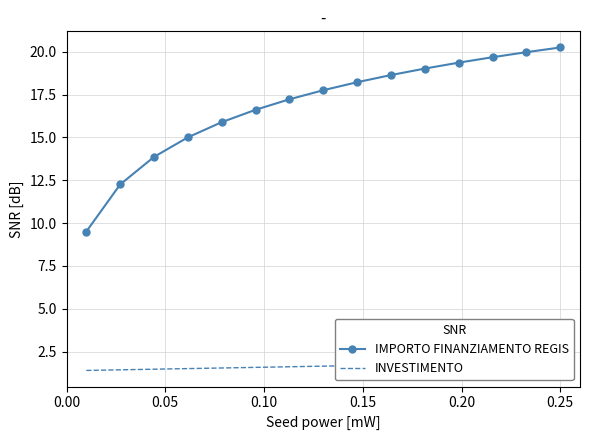

What is the value of the IMPORTO FINANZIAMENTO REGIS point at the 9th from the left?

18.2